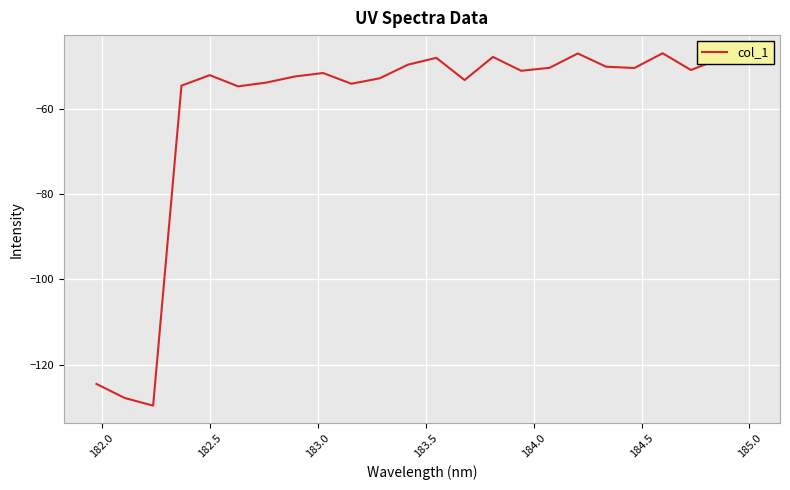

Reading right to left, list all the values displayed in this chart.

-46.7	-48.2	-50.8	-46.8	-50.3	-50.0	-46.9	-50.3	-51.0	-47.7	-53.1	-47.9	-49.5	-52.7	-54.0	-51.5	-52.3	-53.7	-54.6	-52.0	-54.4	-129.7	-127.9	-124.6